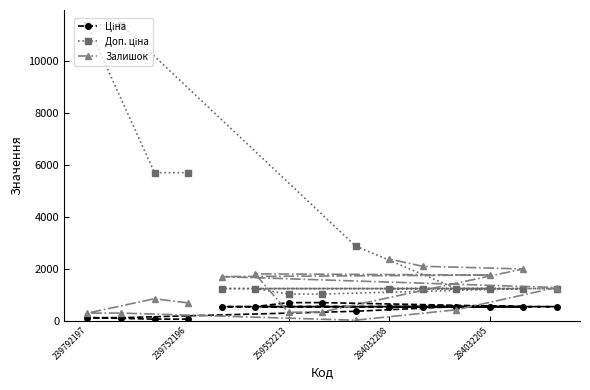

Which series ends up on top after the final intersection of Залишок and Ціна?

Залишок